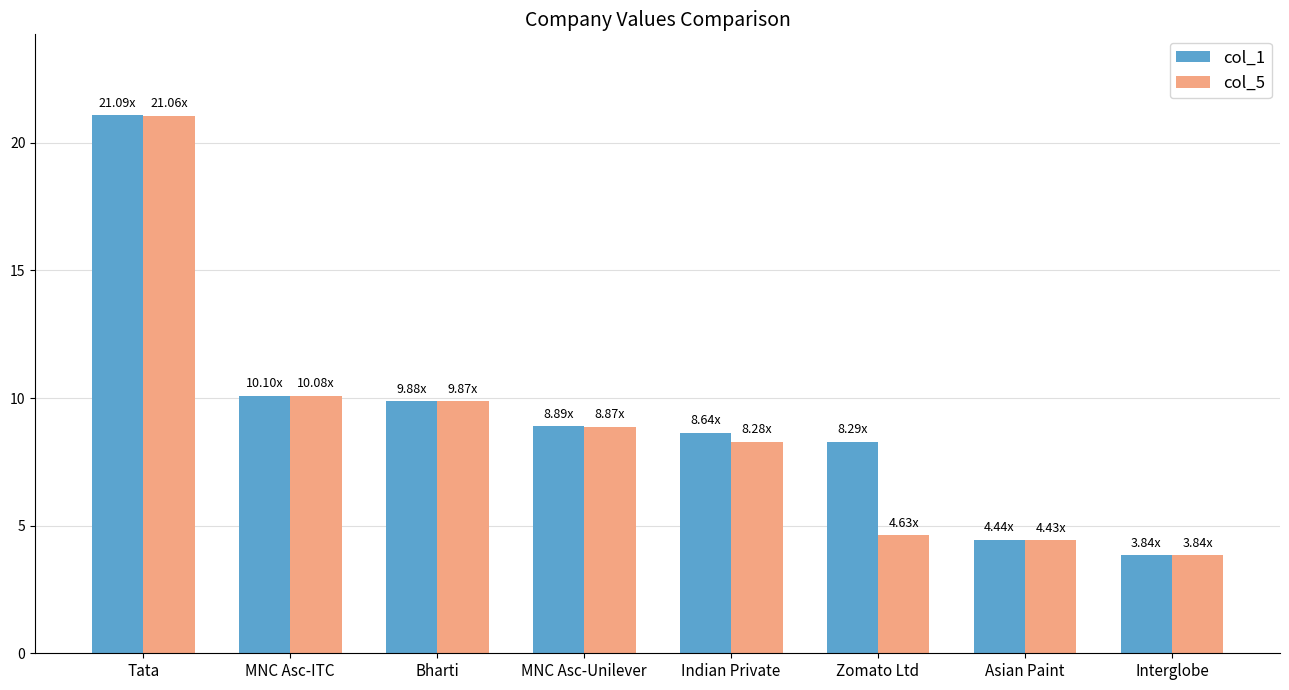

Does the chart contain any negative values?

No